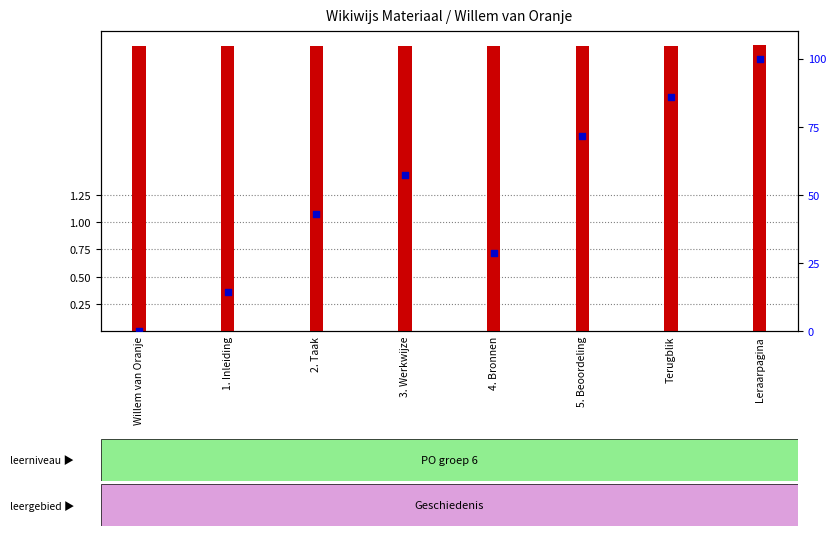

At which category is the sum across all series the highest?

Leraarpagina